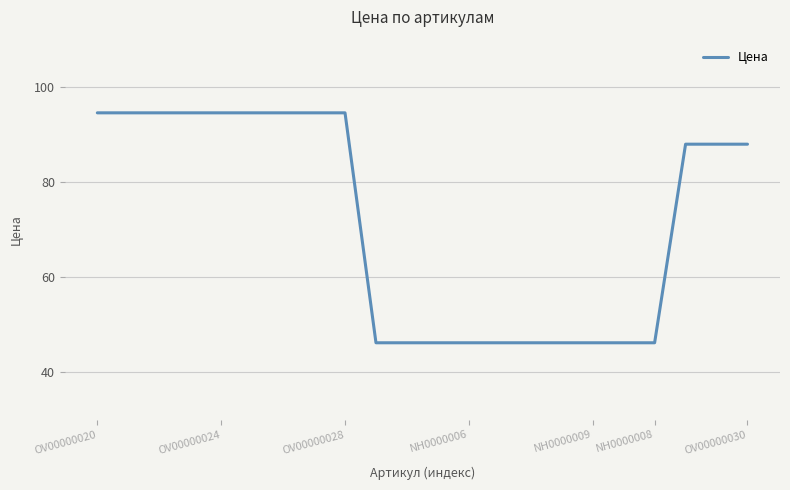

How many distinct data groups are displayed?

1